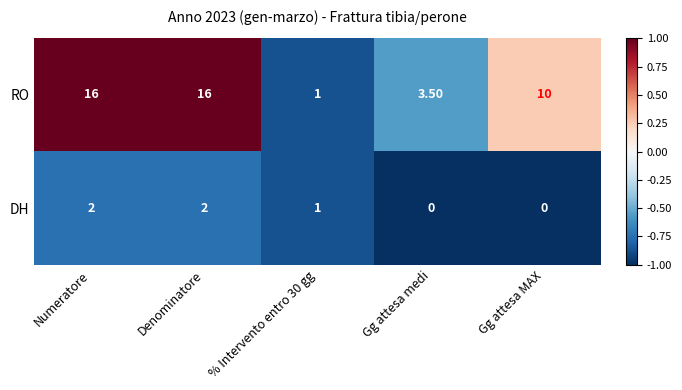

Rank the series at Numeratore from highest to lowest value.

RO, DH